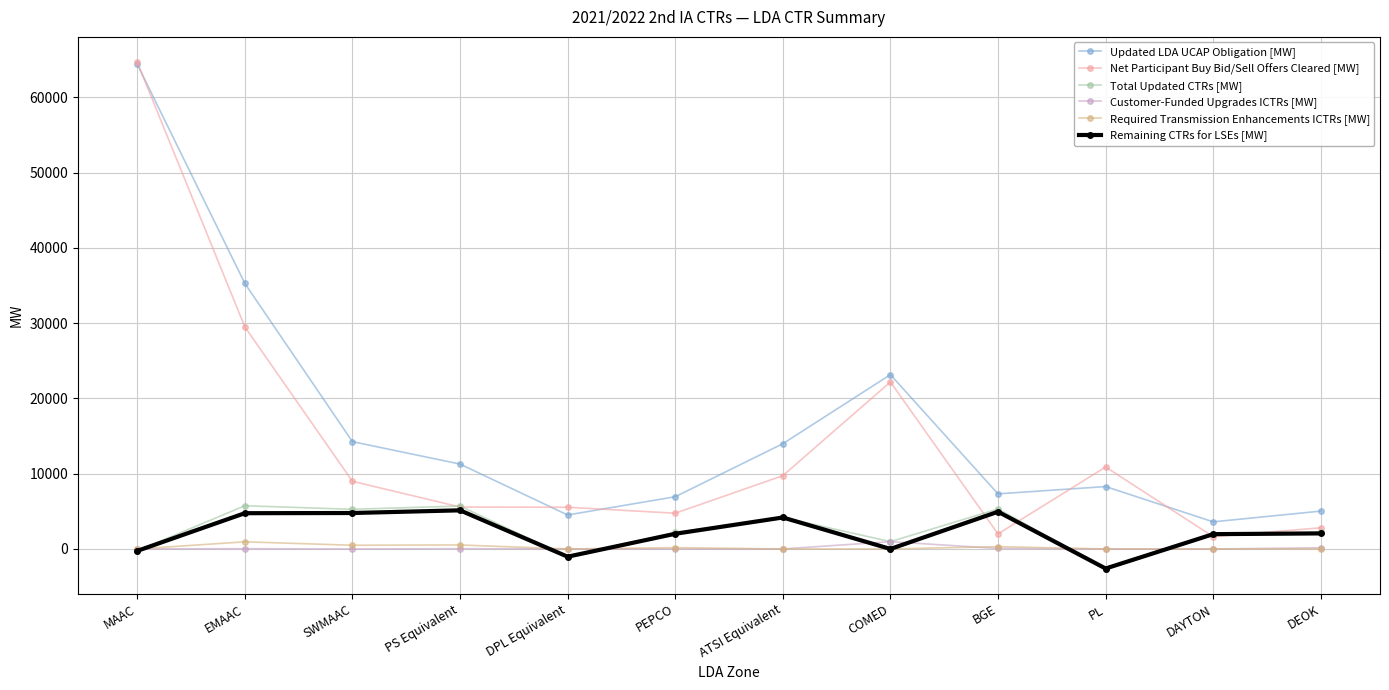

What is the smallest value displayed?

-2598.9